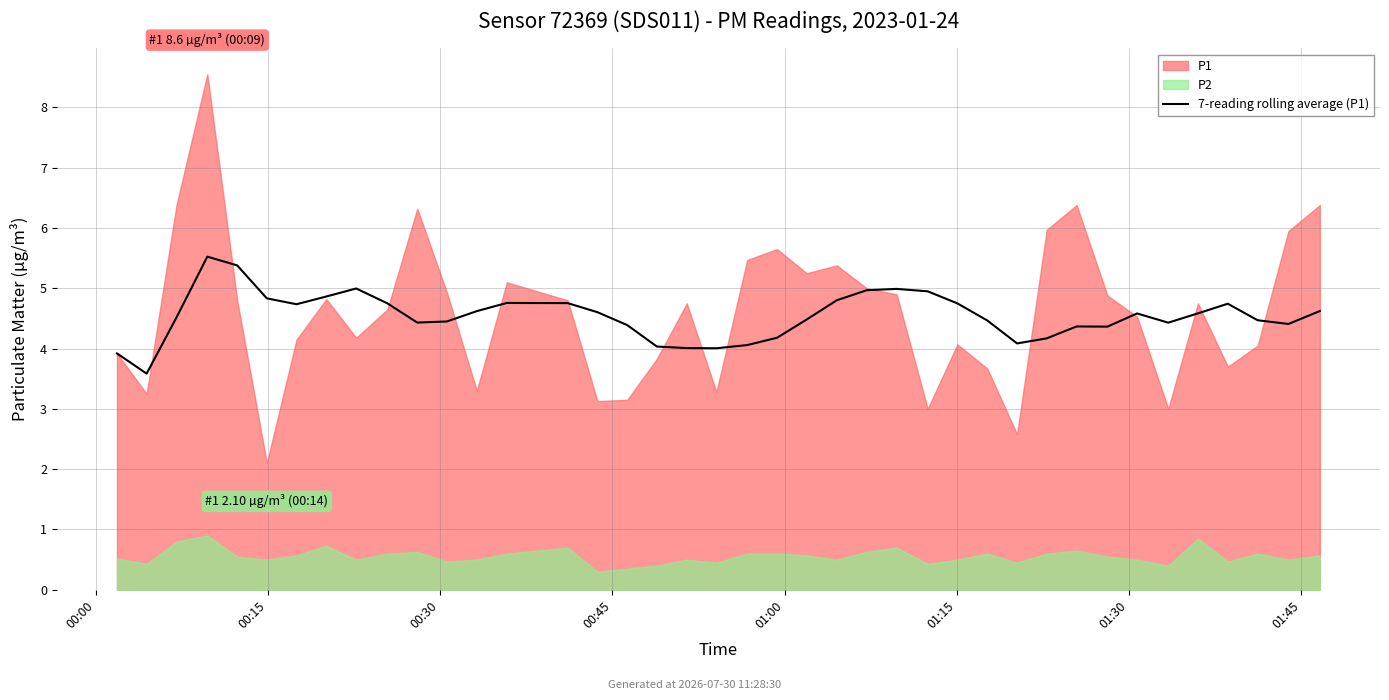

How many lines are shown in the chart?

1